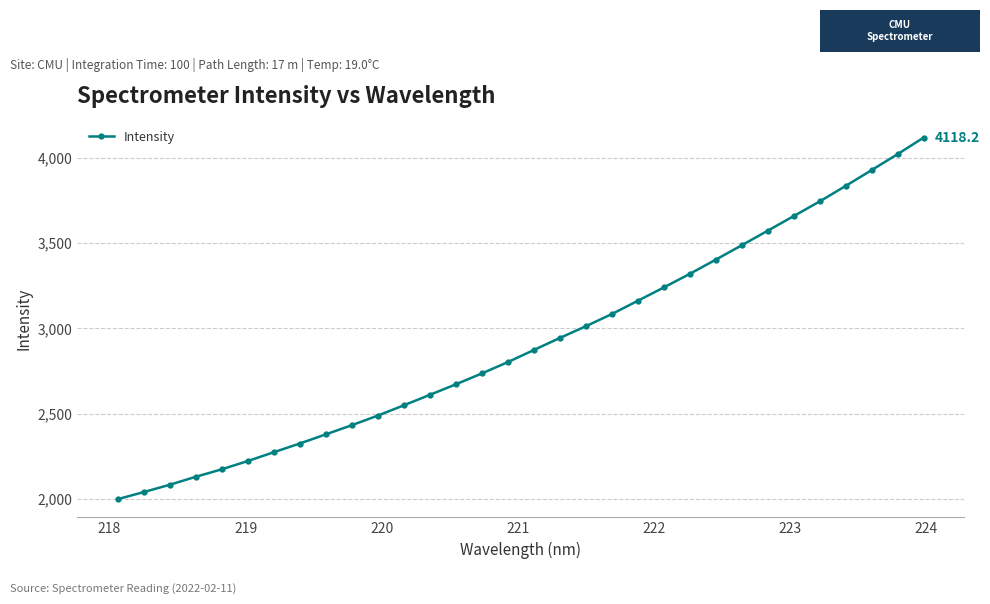

How many lines are shown in the chart?

1